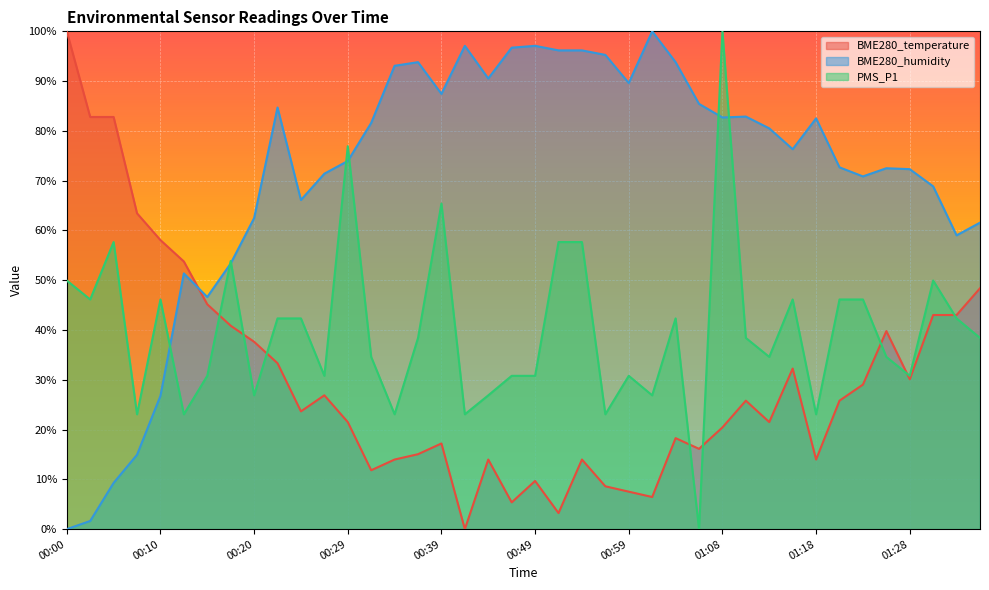

Reading left to right, extract all data points from this chart.

BME280_temperature: 100.0	82.8	82.8	63.4	58.1	53.8	45.2	40.9	37.6	33.3	23.7	26.9	21.5	11.8	14.0	15.1	17.2	0.0	14.0	5.4	9.7	3.2	14.0	8.6	7.5	6.5	18.3	16.1	20.4	25.8	21.5	32.3	14.0	25.8	29.0	39.8	30.1	43.0	43.0	48.4
BME280_humidity: 0.0	1.6	9.3	14.9	26.8	51.4	46.6	53.4	62.5	84.7	66.1	71.4	74.0	81.6	93.1	93.8	87.4	97.1	90.5	96.7	97.1	96.2	96.2	95.3	89.6	100.0	93.8	85.4	82.7	82.9	80.5	76.3	82.5	72.7	70.9	72.5	72.3	68.9	59.0	61.6
PMS_P1: 49.9	46.1	57.7	23.1	46.1	23.1	30.8	53.9	26.9	42.3	42.3	30.8	76.9	34.6	23.1	38.4	65.4	23.1	26.9	30.8	30.8	57.7	57.7	23.1	30.8	26.9	42.3	0.0	100.0	38.4	34.6	46.1	23.1	46.1	46.1	34.6	30.8	49.9	42.3	38.4